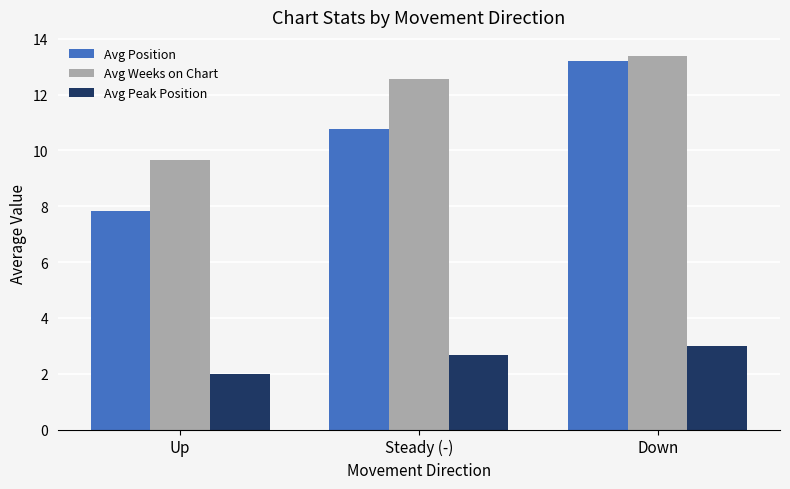

The Avg Peak Position series shows 2.7 at Steady (-). True or false?

True